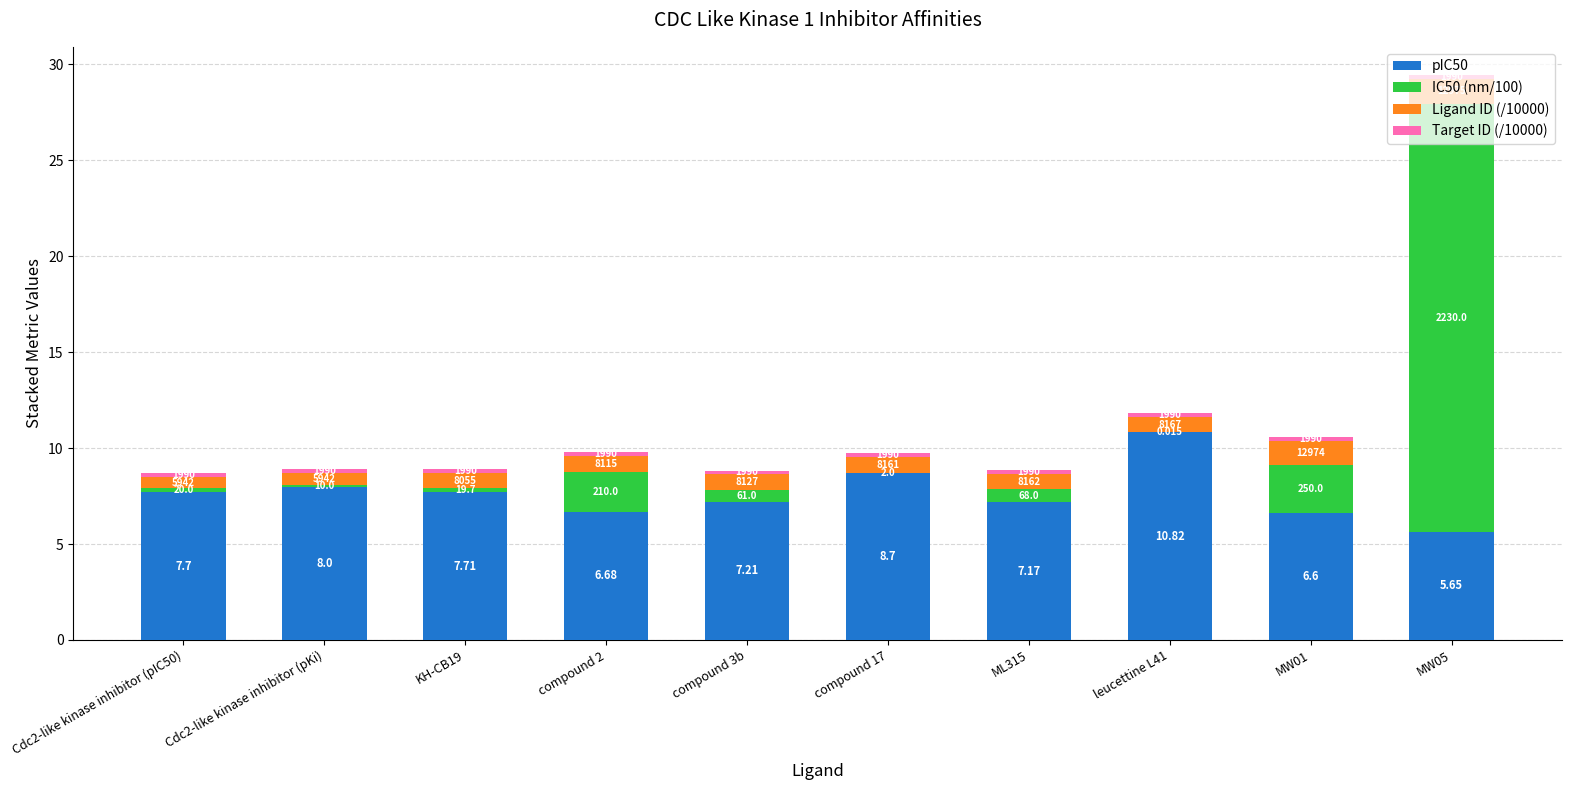

What is the label of the 1st bar from the left?

Cdc2-like kinase inhibitor (pIC50)